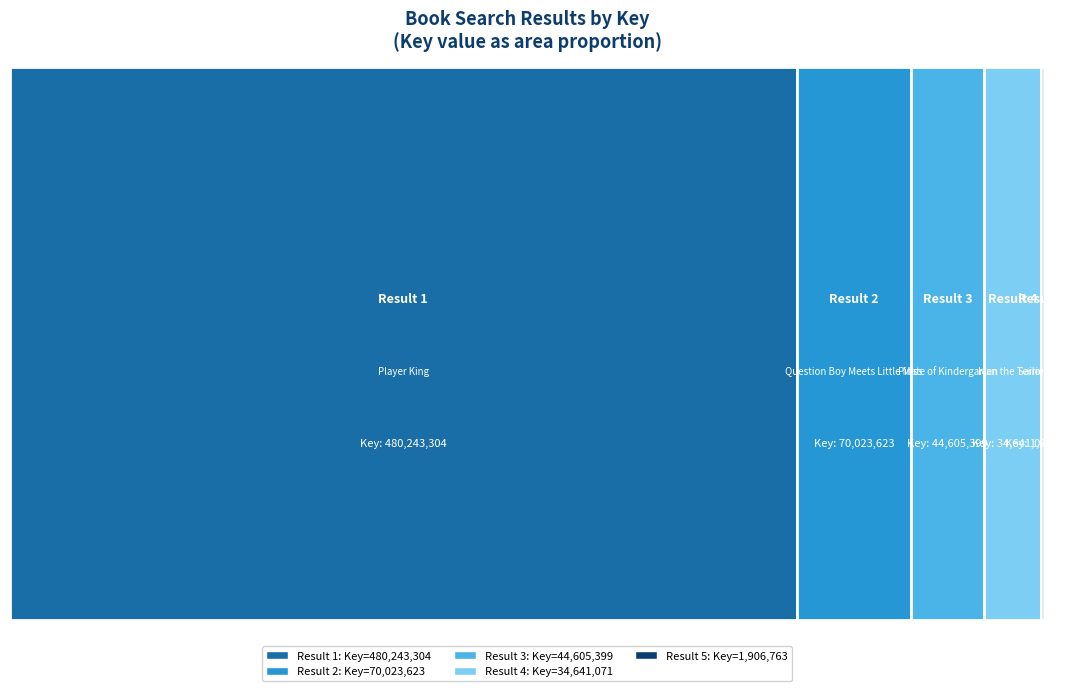

Reading left to right, transcribe all the data shown in this chart.

1=480243304	2=70023623	3=44605399	4=34641071	5=1906763